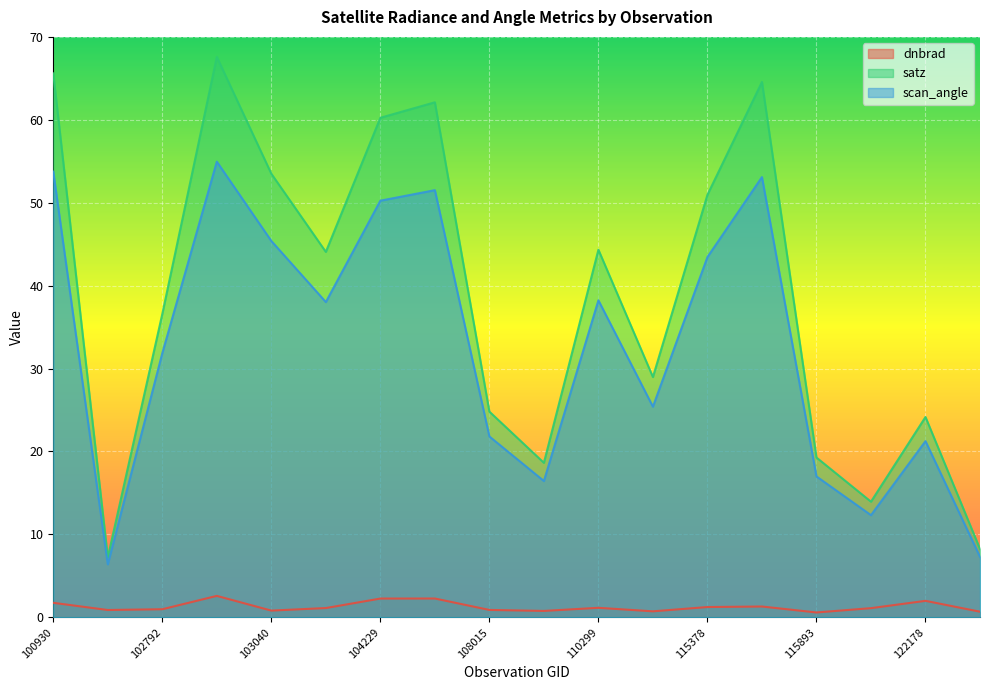

At which label does satz first exceed 44?

100930